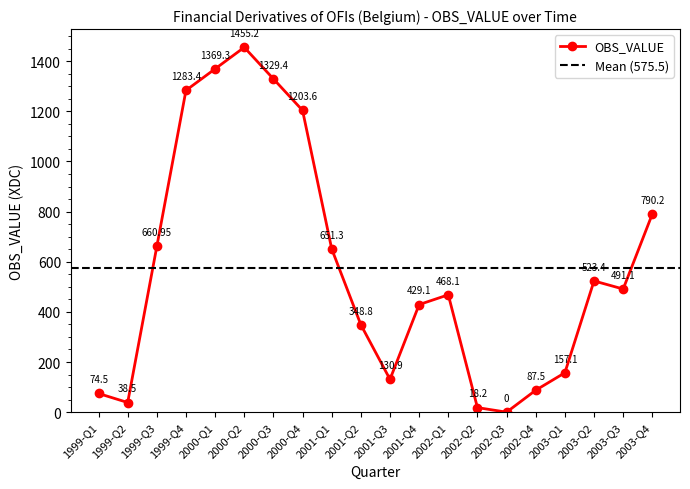

What is the change in value from 2000-Q4 to 2001-Q2?

-854.8